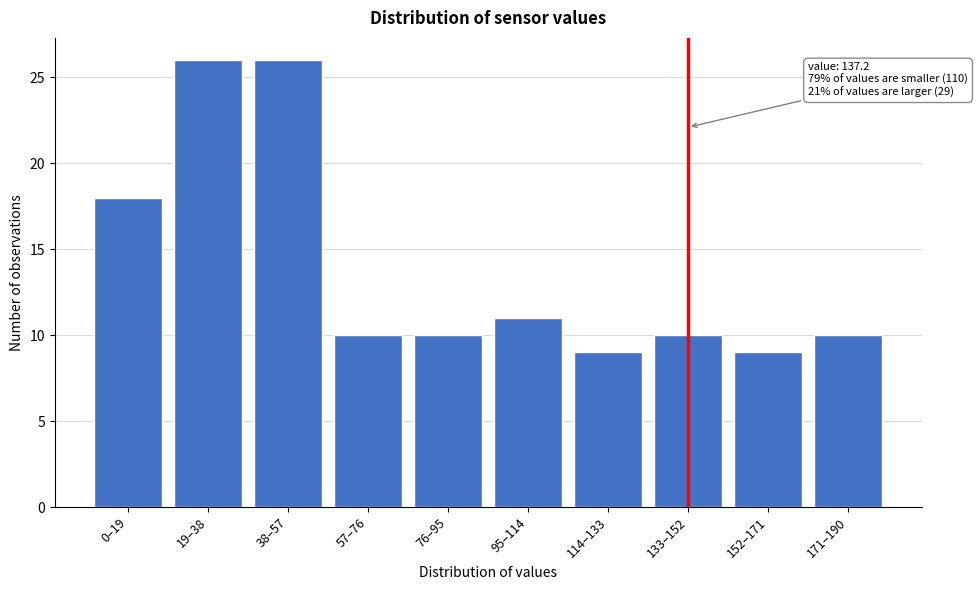

Reading left to right, extract all data points from this chart.

0–19=18	19–38=26	38–57=26	57–76=10	76–95=10	95–114=11	114–133=9	133–152=10	152–171=9	171–190=10